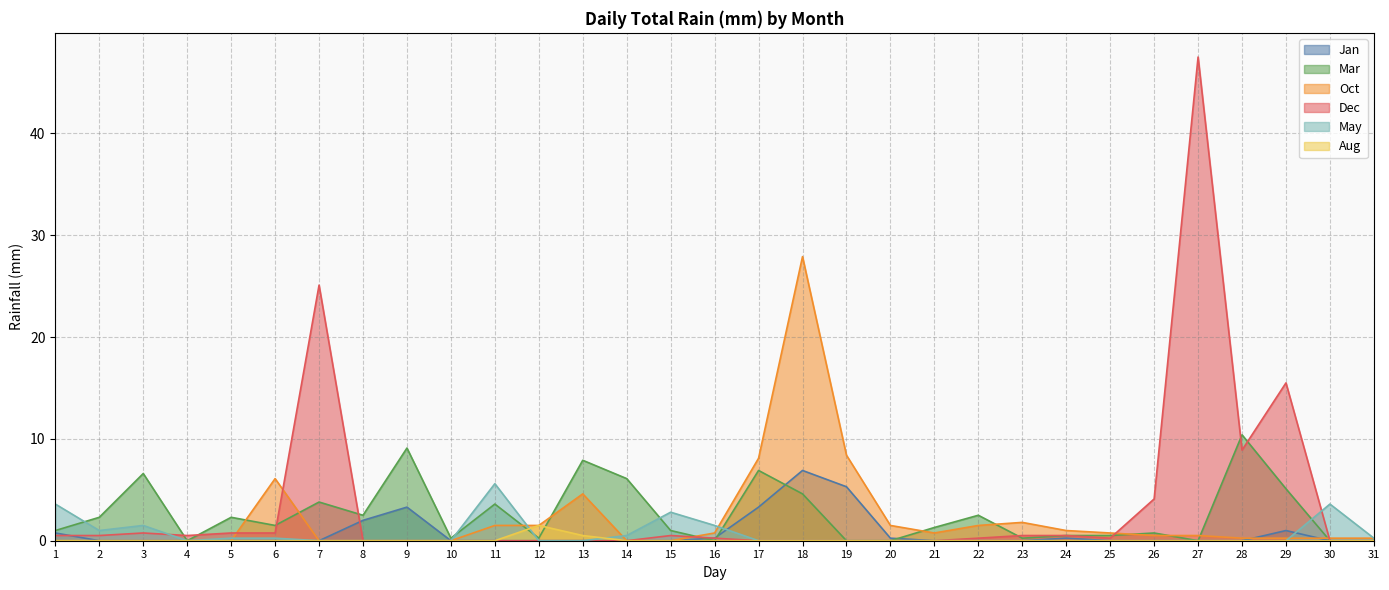

What is the difference between the highest and lowest values at 20?

1.5